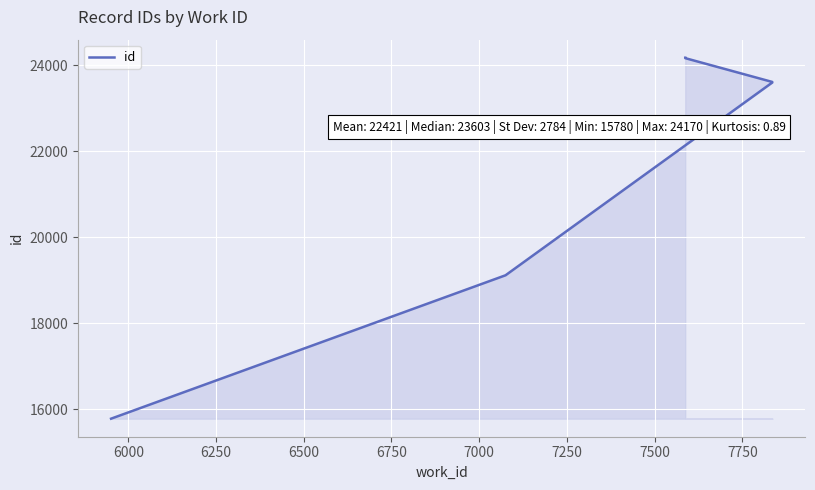

Reading right to left, transcribe all the data shown in this chart.

24170	24167	24160	23607	23603	23595	23593	19113	15780